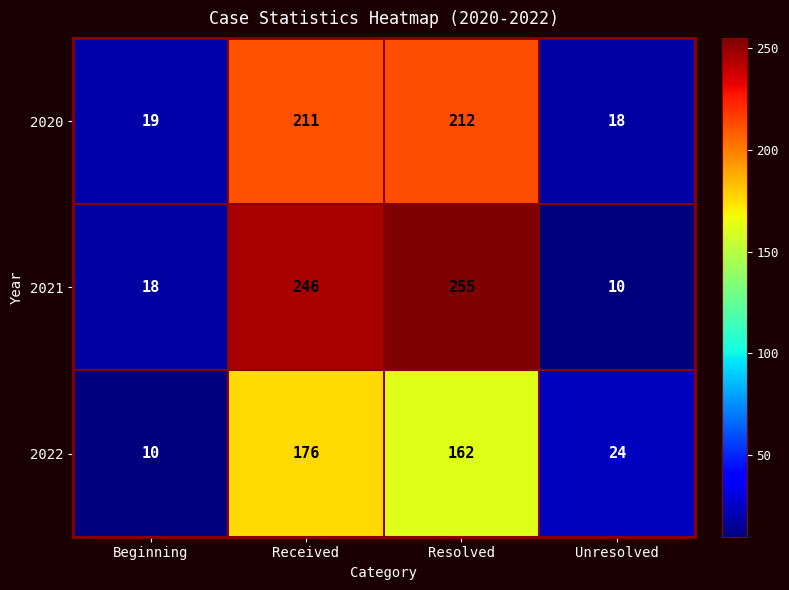

What is the difference between the 2022 values at Resolved and Beginning?

152